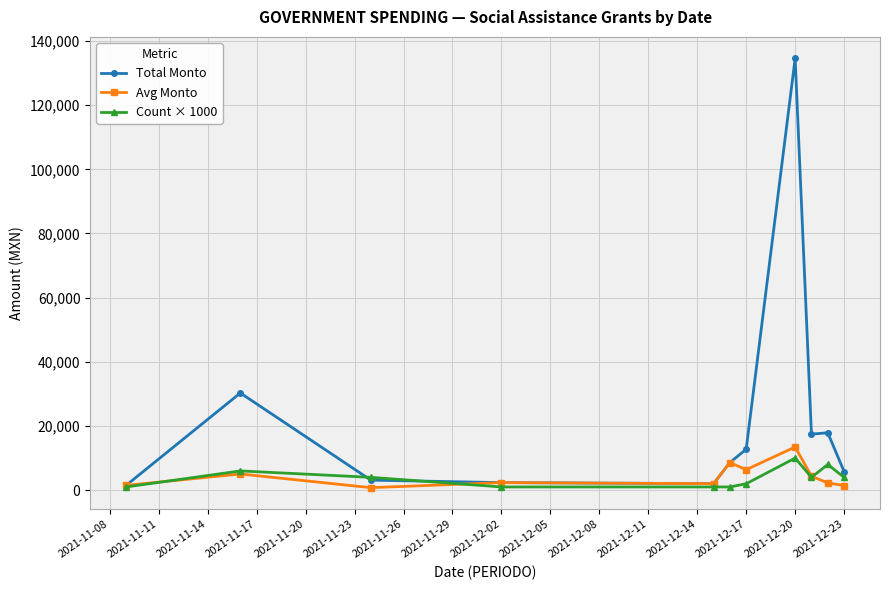

True or false: Count × 1000 has more than 2 points higher than both neighbors.

True